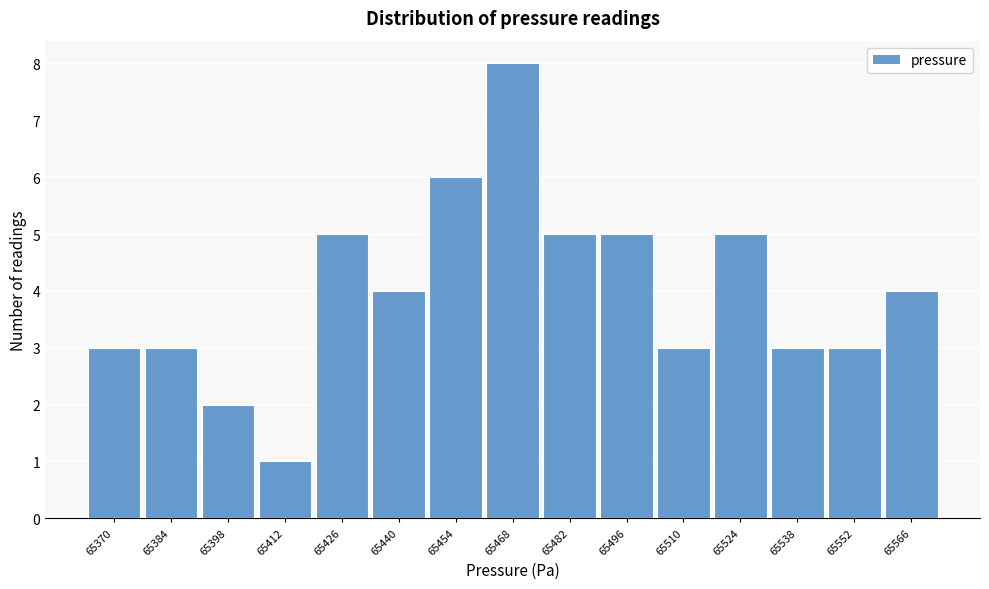

Reading left to right, transcribe all the data shown in this chart.

65370=3	65384=3	65398=2	65412=1	65426=5	65440=4	65454=6	65468=8	65482=5	65496=5	65510=3	65524=5	65538=3	65552=3	65566=4